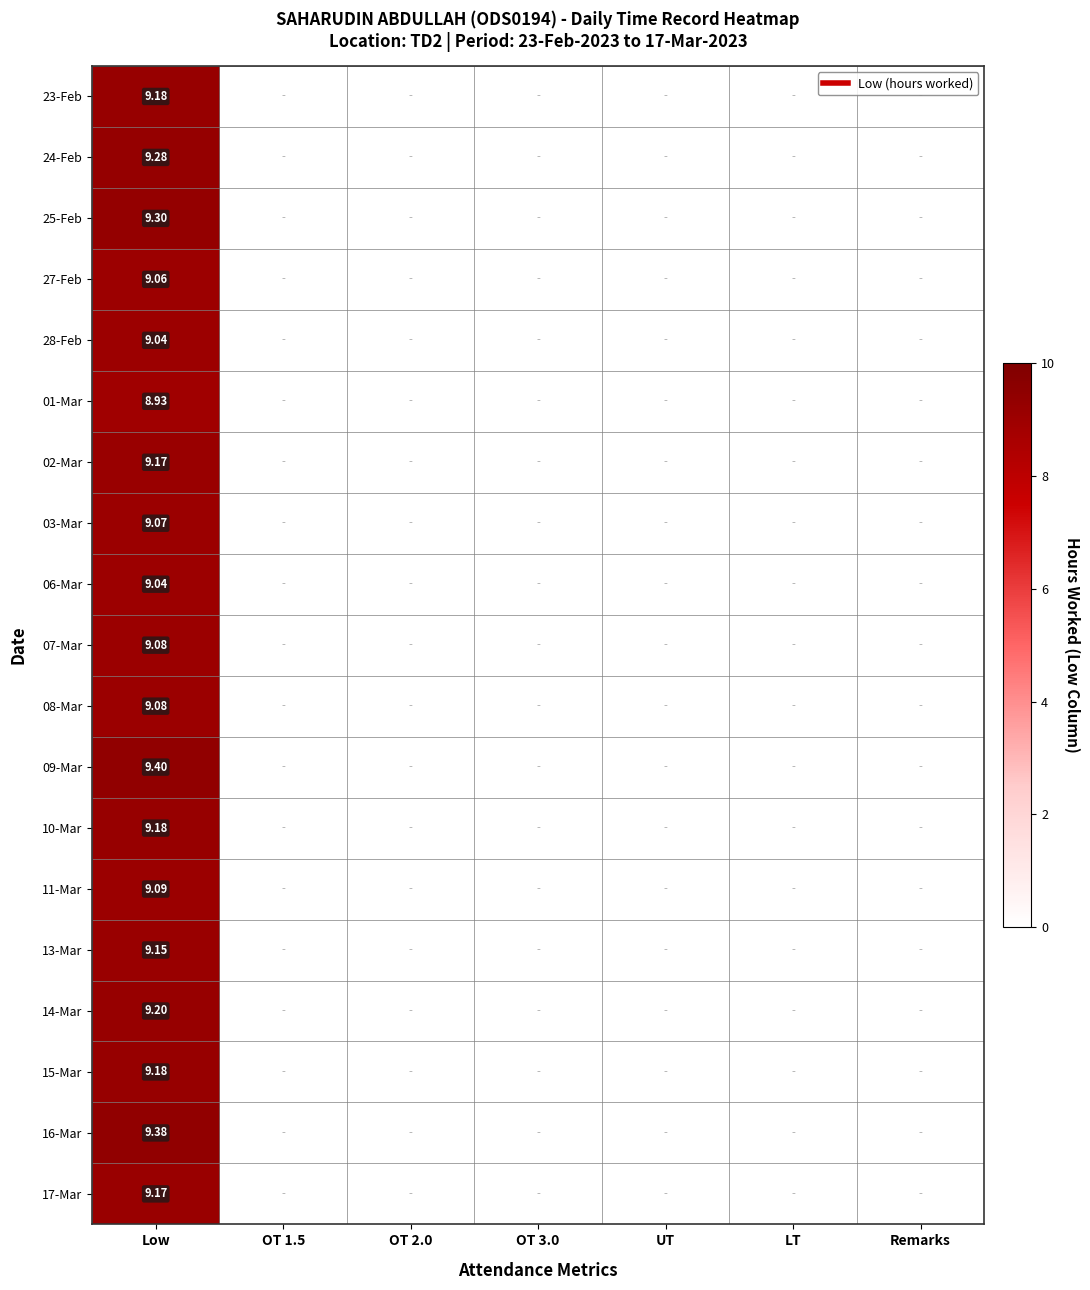

Is the value of 11-Mar at OT 2.0 greater than the value of 07-Mar at OT 1.5?

No